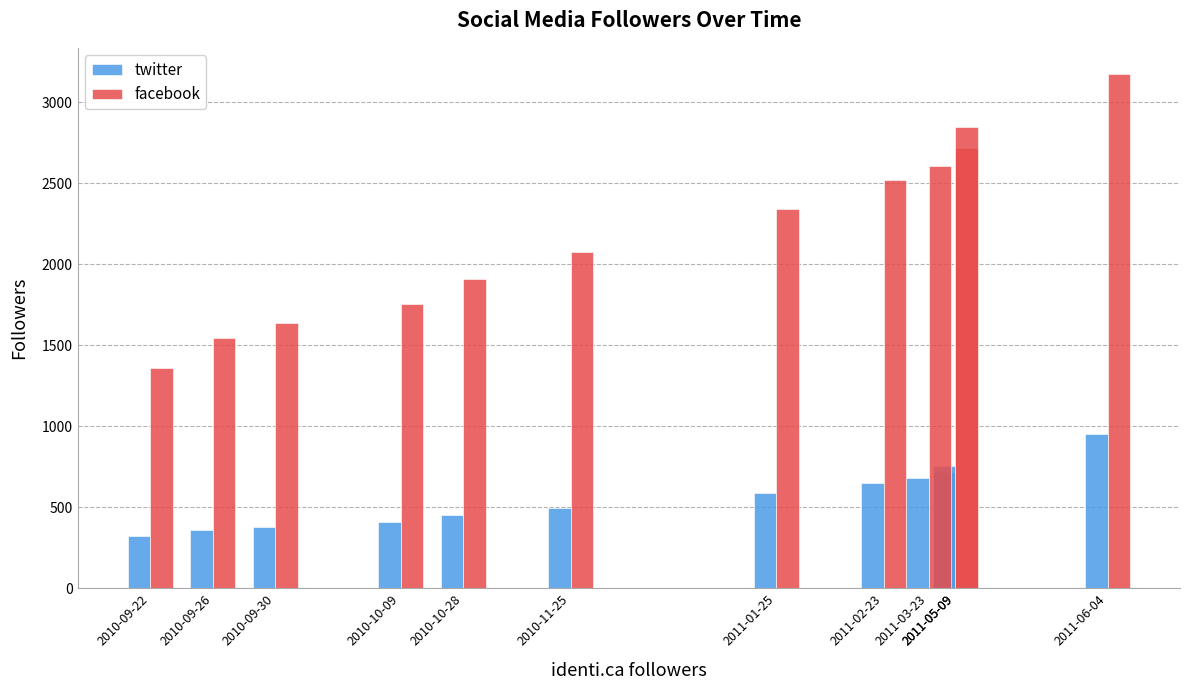

What is the difference between the twitter values at 2011-03-23 and 2010-09-30?

299